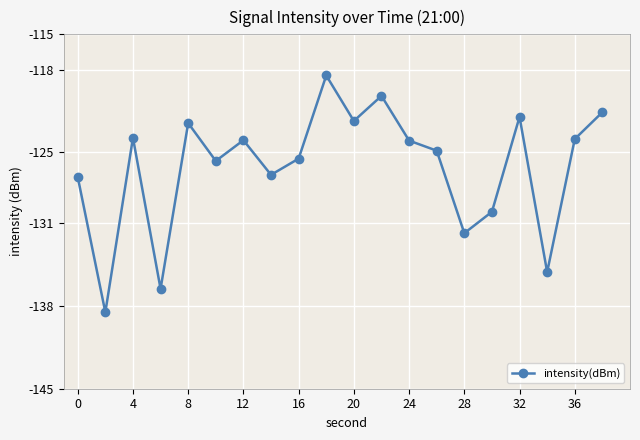

What is the greatest value displayed?

-118.5